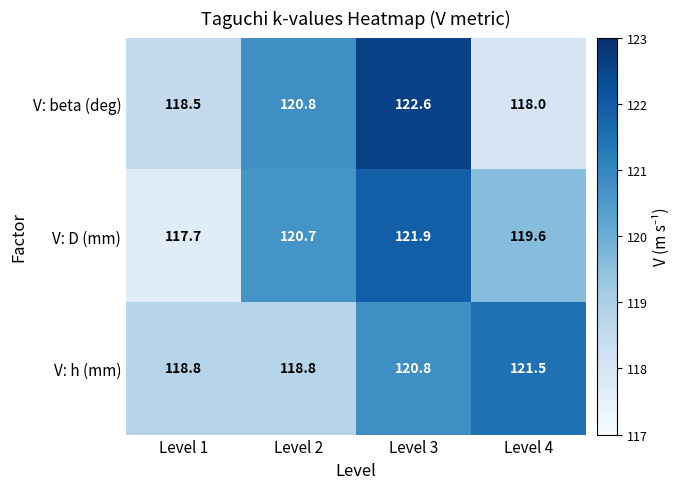

At which category is the sum across all series the highest?

Level 3